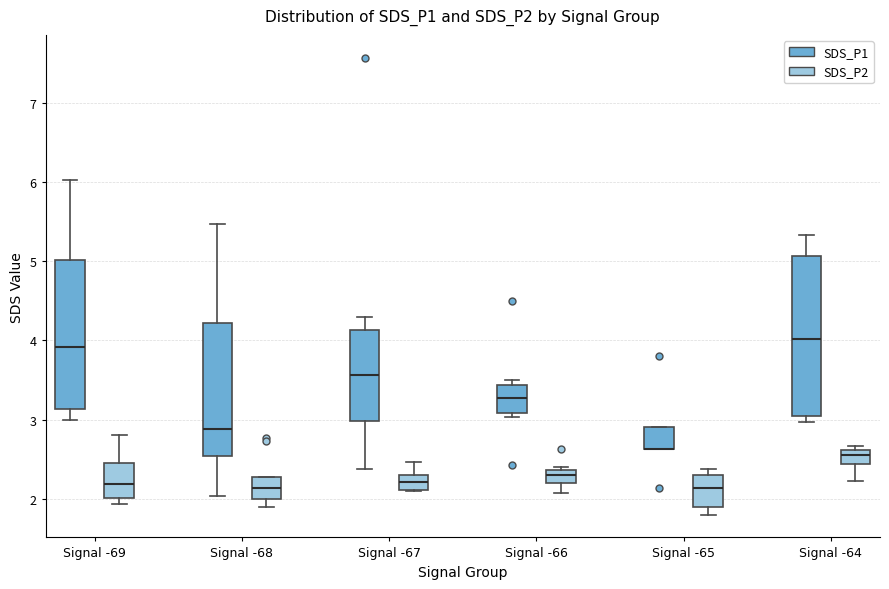

Reading left to right, read every box against the y-axis: the position of its median line, the range the box covers, and the ends of its whiskers. The values are not printed on the chart, so give them approximately, as read against the axis.

Signal -69 (SDS_P1): median 3.9, box 3.1 to 5.0, whiskers 3.0 to 6.0
Signal -69 (SDS_P2): median 2.2, box 2.0 to 2.4, whiskers 1.9 to 2.8
Signal -68 (SDS_P1): median 2.9, box 2.5 to 4.2, whiskers 2.0 to 5.5
Signal -68 (SDS_P2): median 2.1, box 2.0 to 2.3, whiskers 1.9 to 2.3
Signal -67 (SDS_P1): median 3.6, box 3.0 to 4.1, whiskers 2.4 to 4.3
Signal -67 (SDS_P2): median 2.2, box 2.1 to 2.3, whiskers 2.1 to 2.5
Signal -66 (SDS_P1): median 3.3, box 3.1 to 3.4, whiskers 3.0 to 3.5
Signal -66 (SDS_P2): median 2.3, box 2.2 to 2.4, whiskers 2.1 to 2.4 (just above the box's upper edge)
Signal -65 (SDS_P1): median 2.6 (drawn on the box's lower edge), box 2.6 to 2.9, whiskers 2.6 to 2.9
Signal -65 (SDS_P2): median 2.1, box 1.9 to 2.3, whiskers 1.8 to 2.4
Signal -64 (SDS_P1): median 4.0, box 3.0 to 5.1, whiskers 3.0 (just below the box's lower edge) to 5.3
Signal -64 (SDS_P2): median 2.6 (inside the box), box 2.4 to 2.6, whiskers 2.2 to 2.7